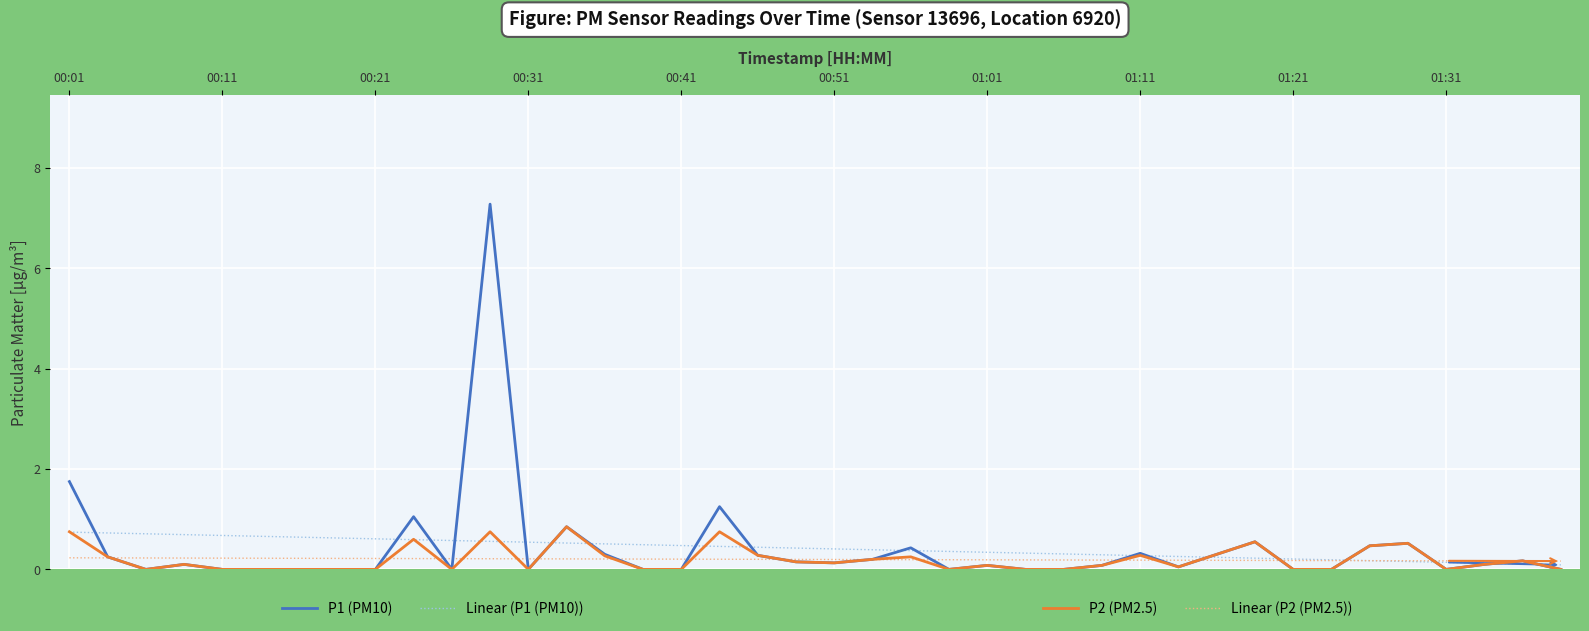

What is the maximum value shown in the chart?

7.3